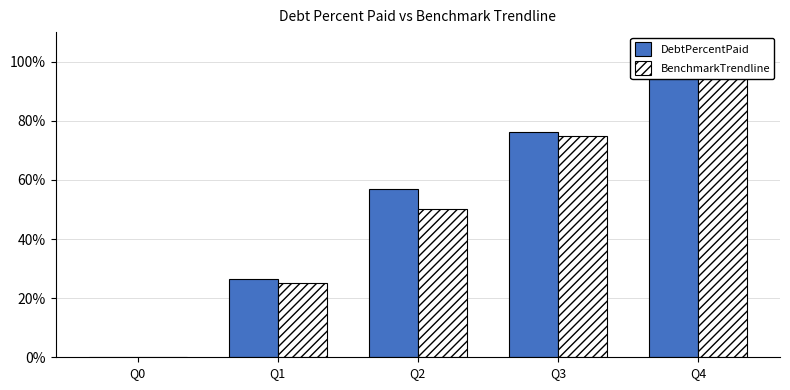

Read the BenchmarkTrendline value at Q1.

25.0